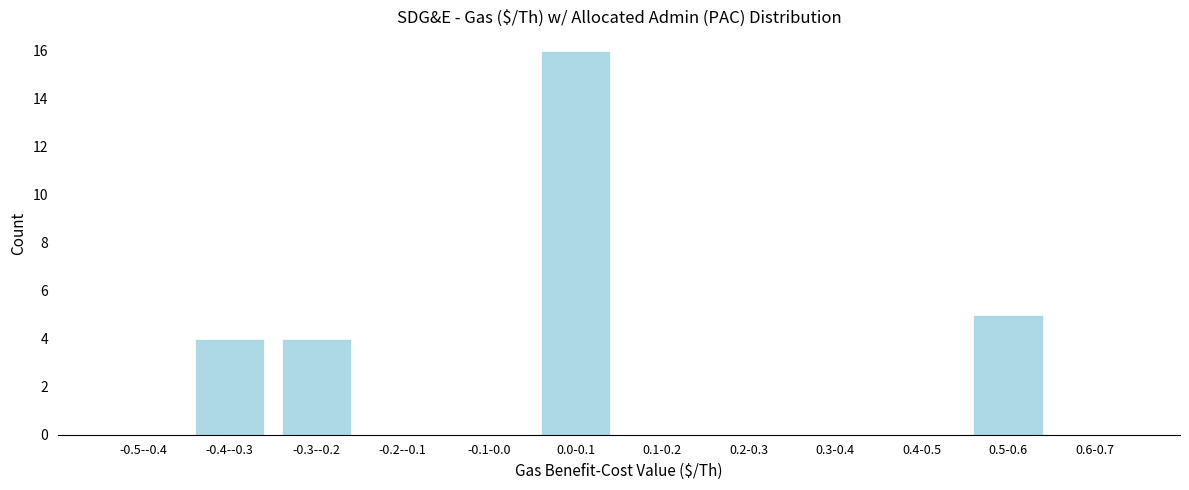

Reading right to left, extract all data points from this chart.

0.6-0.7=0	0.5-0.6=5	0.4-0.5=0	0.3-0.4=0	0.2-0.3=0	0.1-0.2=0	0.0-0.1=16	-0.1-0.0=0	-0.2--0.1=0	-0.3--0.2=4	-0.4--0.3=4	-0.5--0.4=0